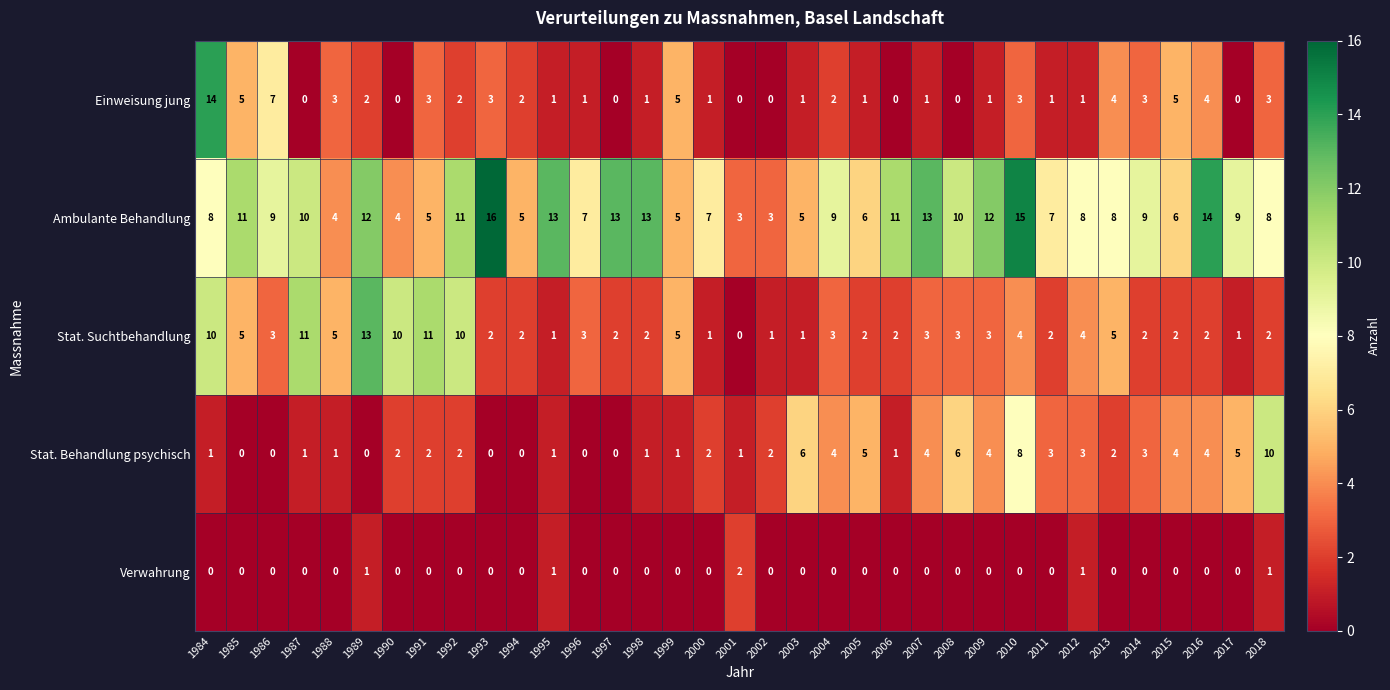

Which category has the highest value across all series?

1993